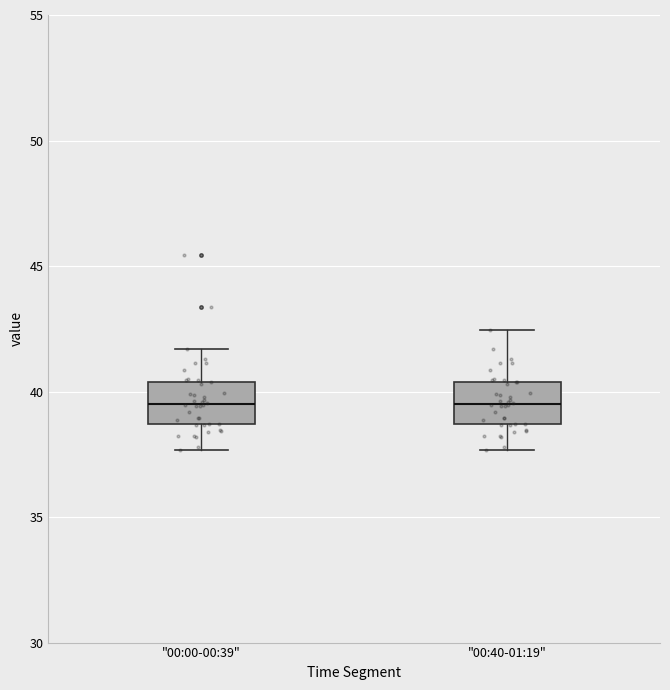

Where is the lower edge of the box for "00:00-00:39" on the y-axis? The values are not printed on the chart, so give them approximately, as read against the axis.

38.5